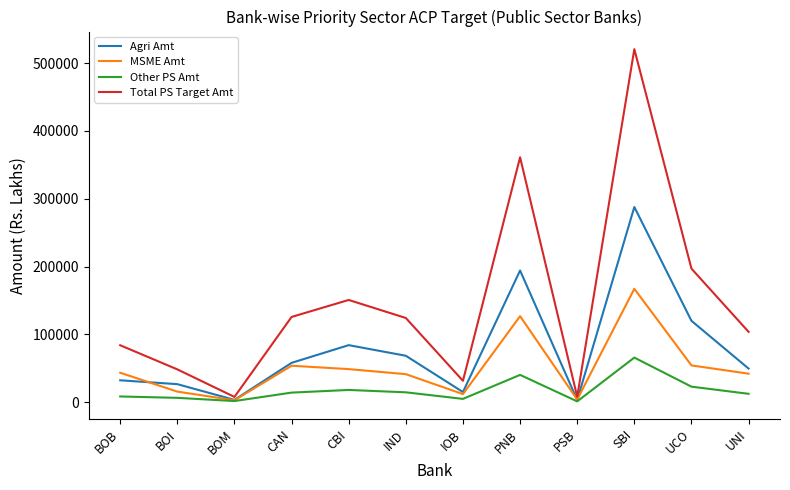

What is the approximate value of MSME Amt at PNB?

126765.7